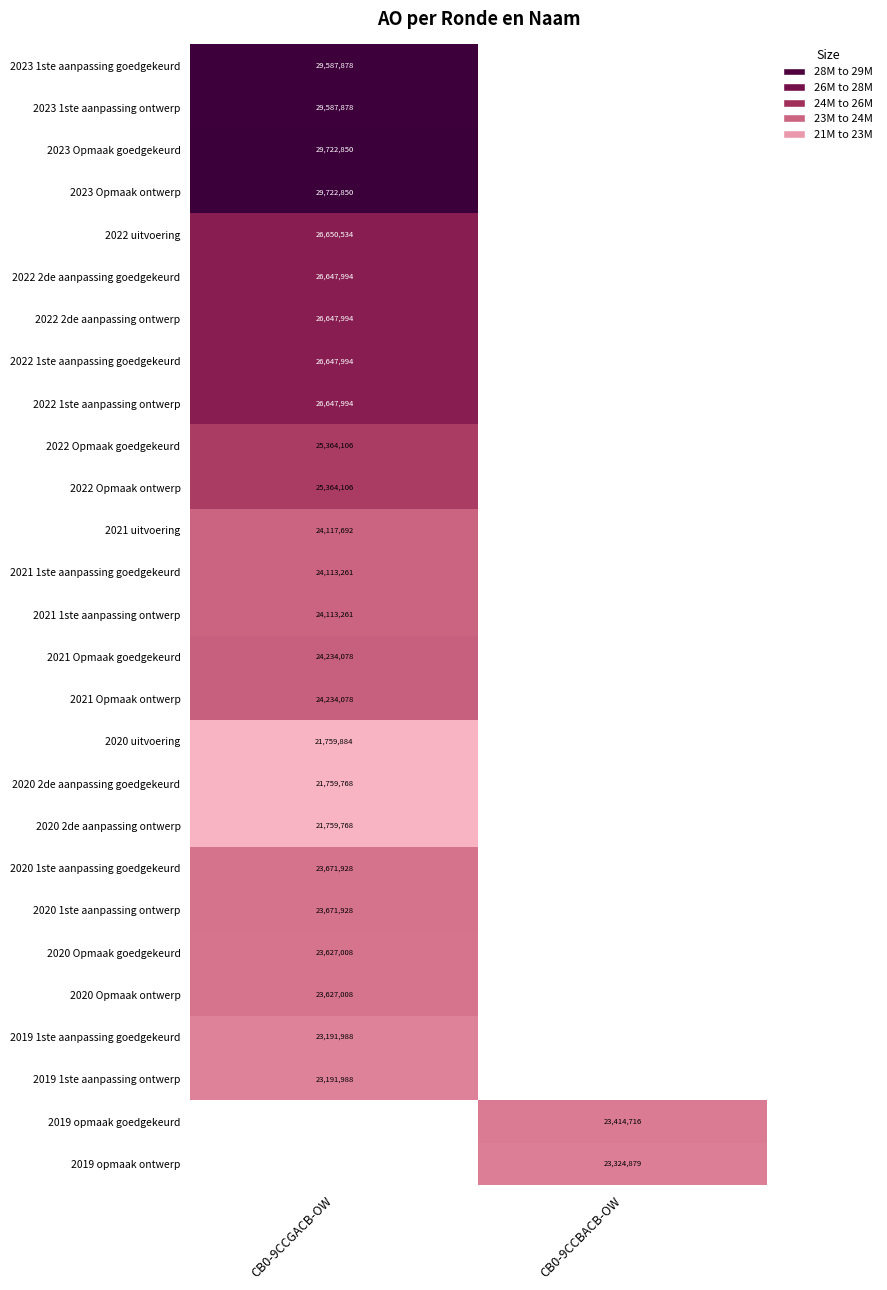

True or false: 2020 Opmaak ontwerp has a value of 23627008 at CB0-9CCGACB-OW.

True